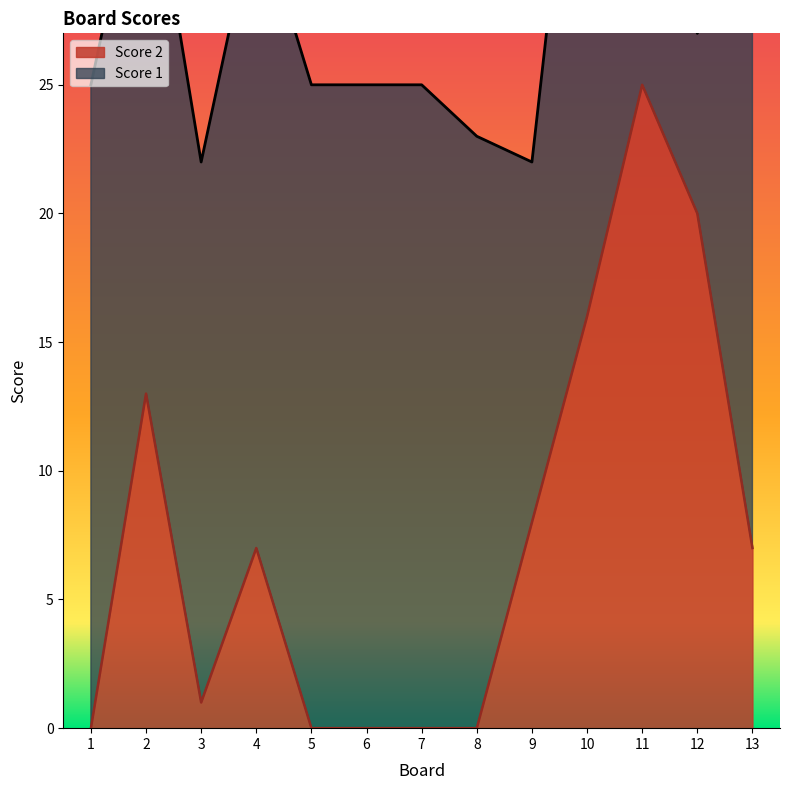

How many data points does each series have?

13